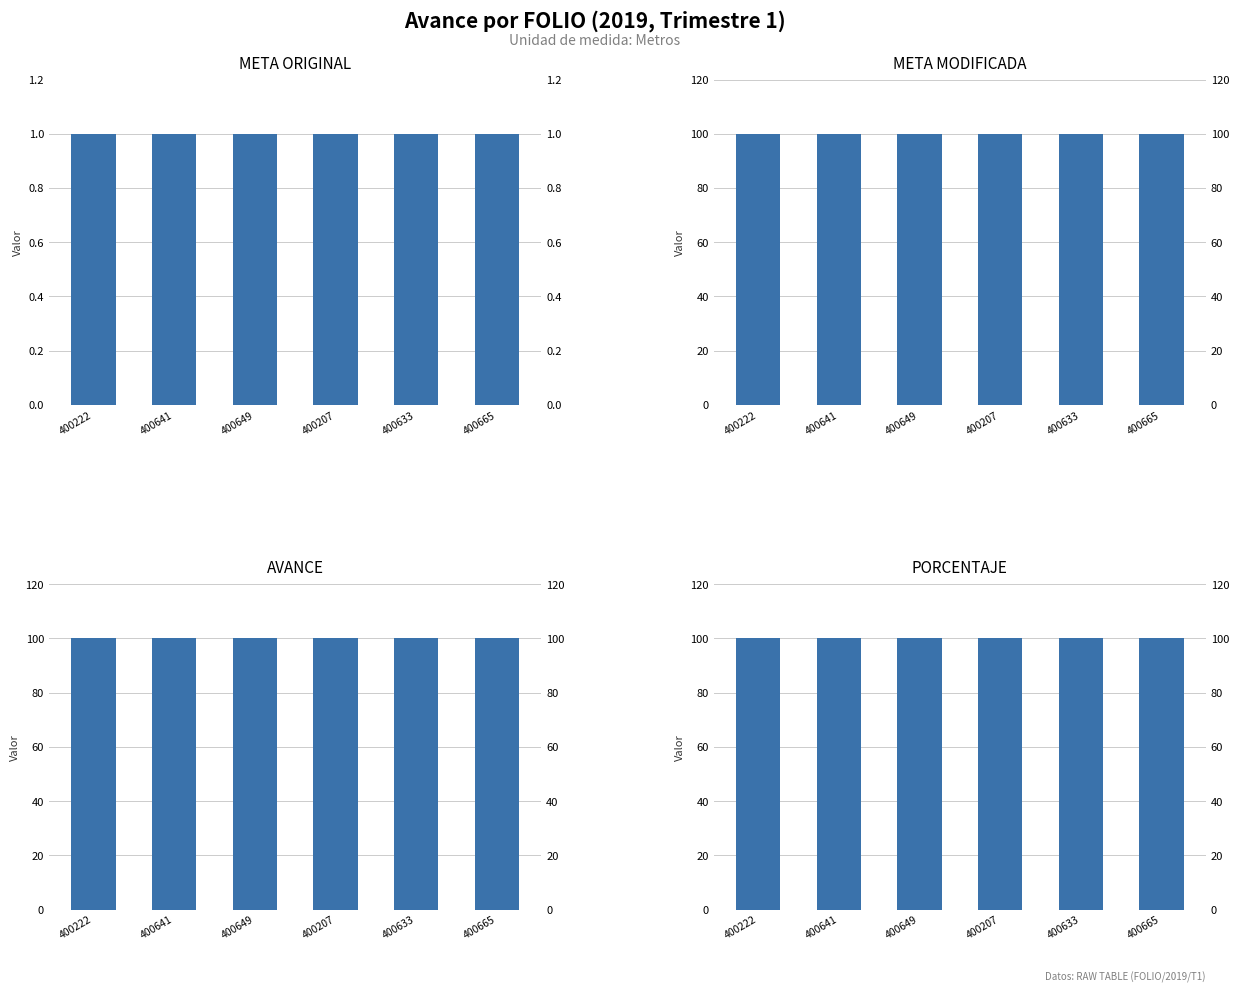

How many bars are there in each group?

4